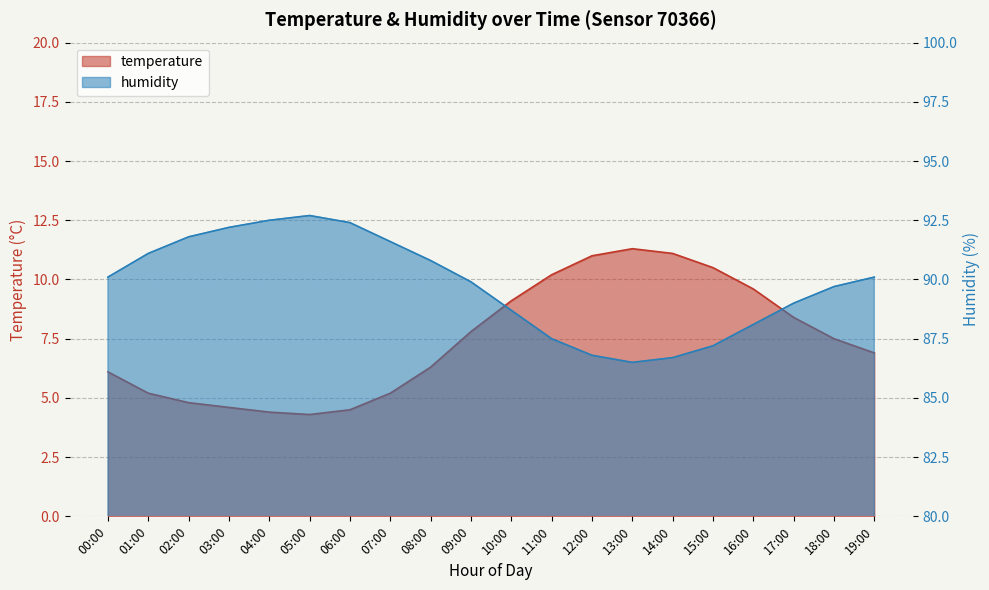

Is the value of humidity at 03:00 greater than the value of temperature at 00:00?

Yes